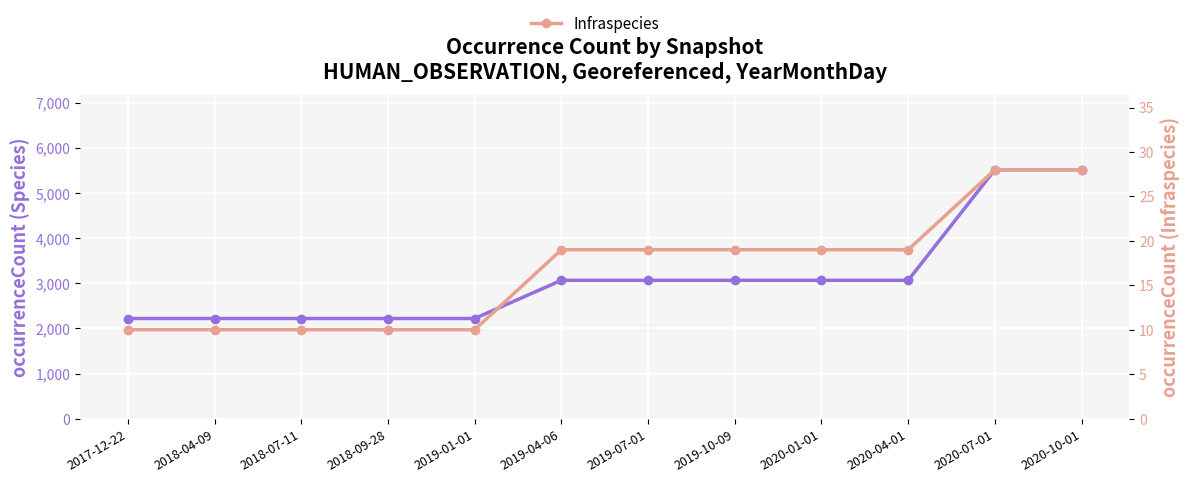

Reading left to right, what are all the values shown in this chart?

Species: 2017-12-22=2219	2018-04-09=2219	2018-07-11=2219	2018-09-28=2219	2019-01-01=2219	2019-04-06=3065	2019-07-01=3065	2019-10-09=3065	2020-01-01=3065	2020-04-01=3065	2020-07-01=5516	2020-10-01=5516
Infraspecies: 2017-12-22=10	2018-04-09=10	2018-07-11=10	2018-09-28=10	2019-01-01=10	2019-04-06=19	2019-07-01=19	2019-10-09=19	2020-01-01=19	2020-04-01=19	2020-07-01=28	2020-10-01=28